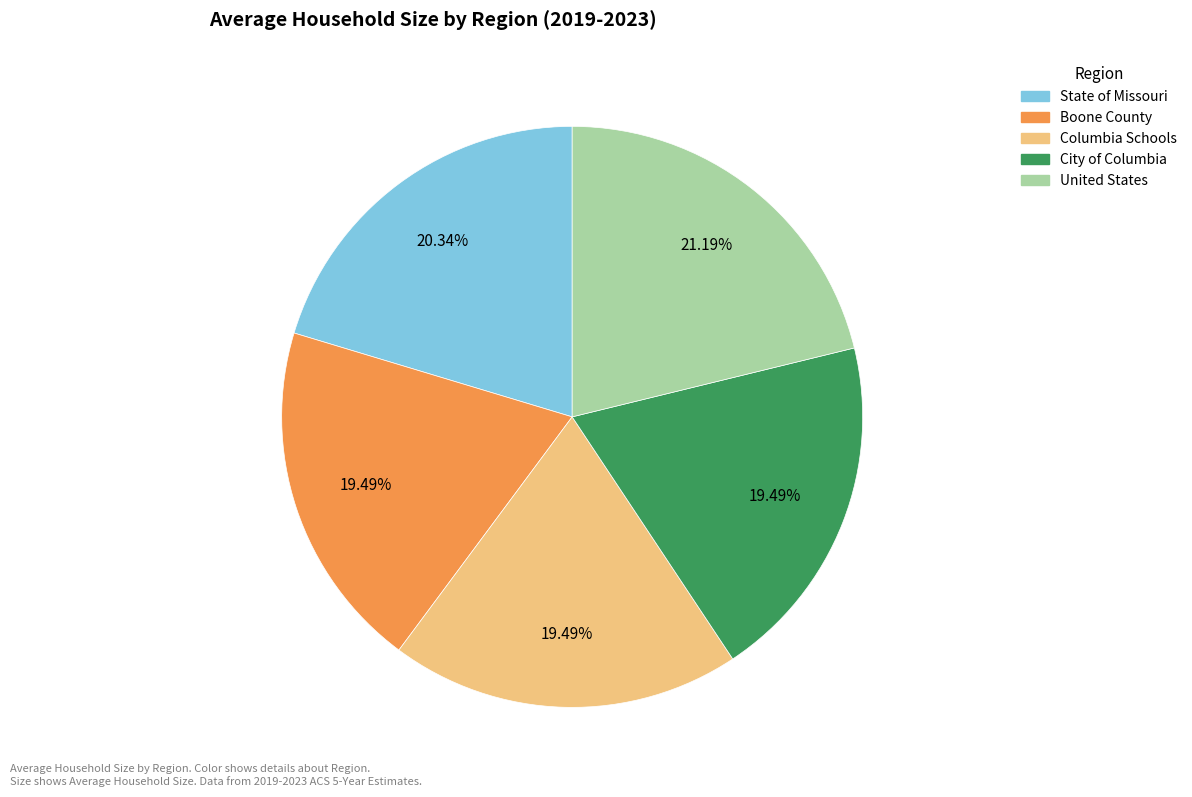

How many segments does this pie chart have?

5